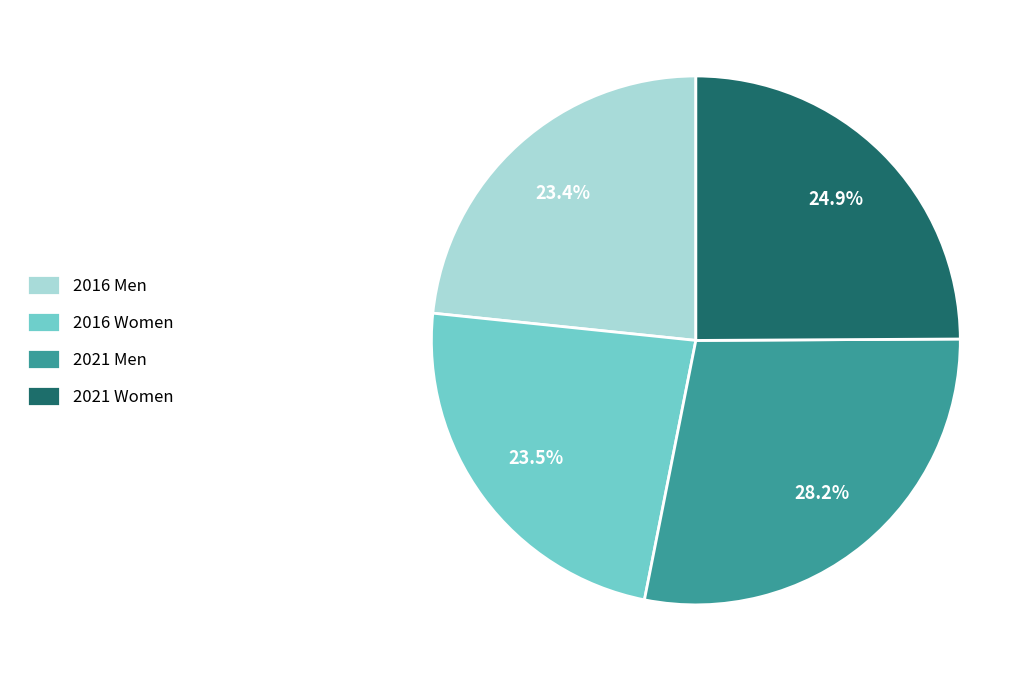

Which has a higher value, 2021 Men or 2016 Women?

2021 Men